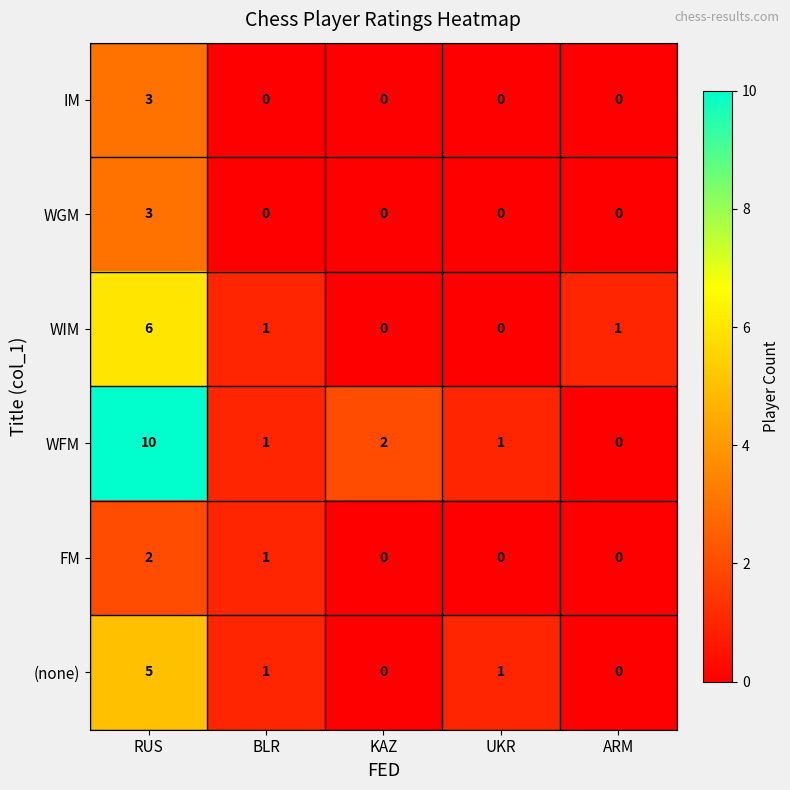

Count the number of data series in this chart.

6